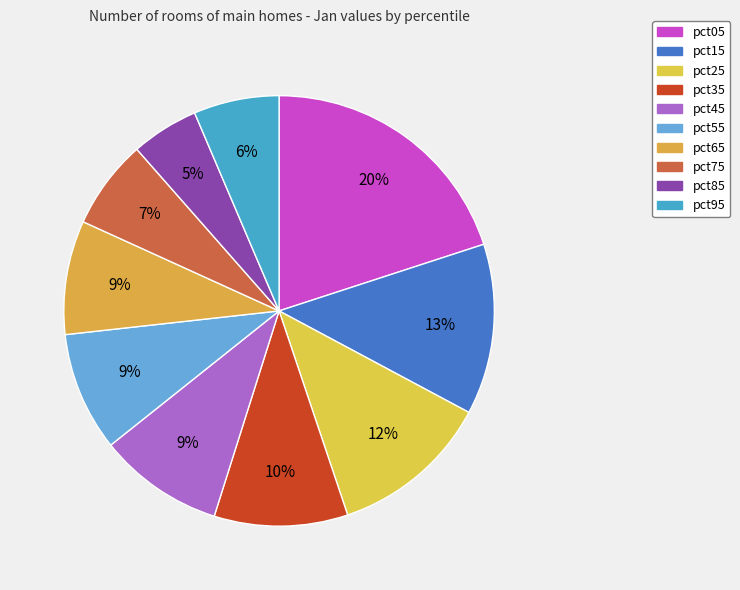

Count the number of slices in the pie.

10